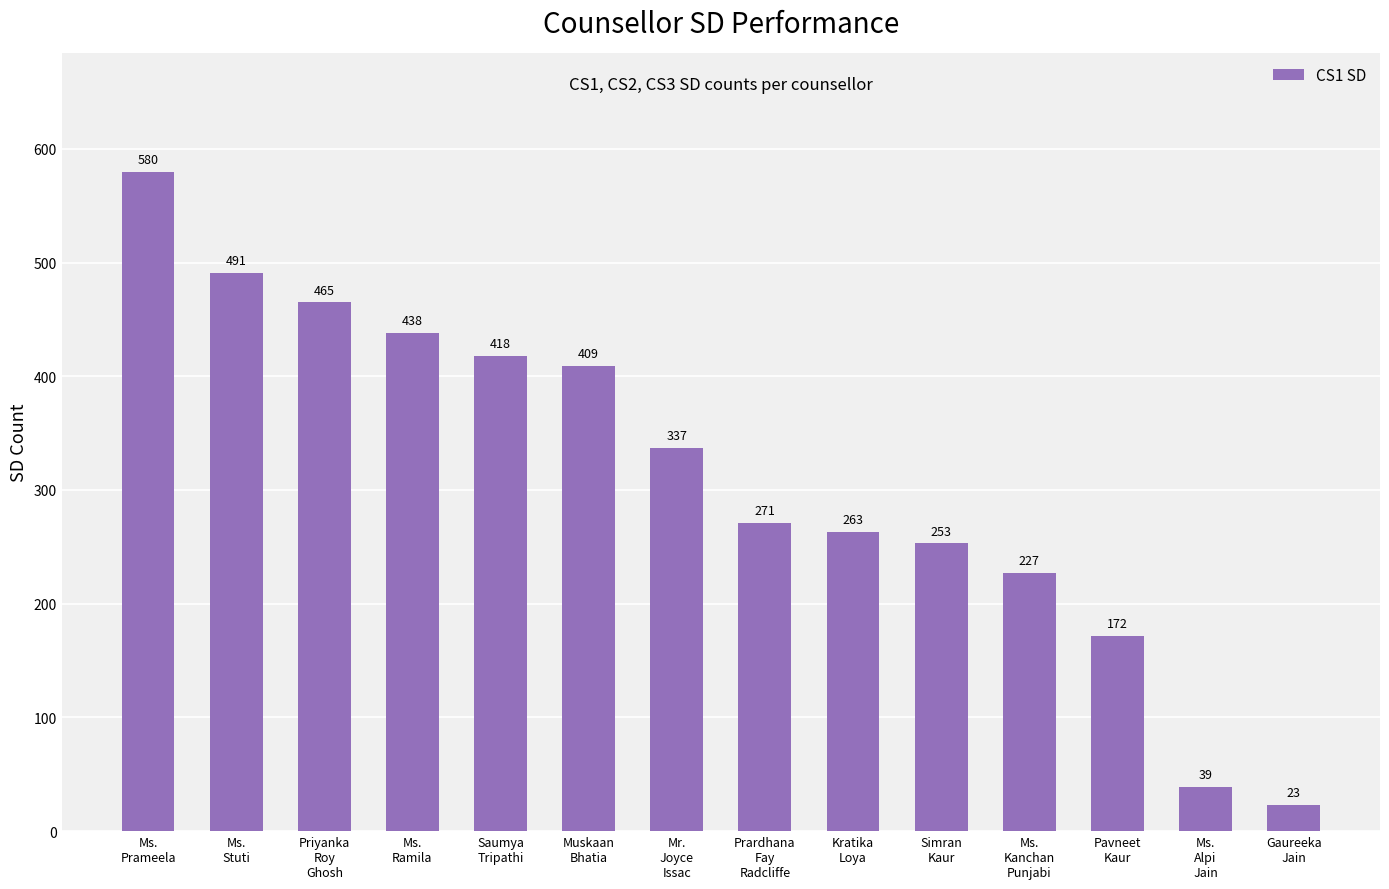

What is the value of the 8th bar from the left?

271